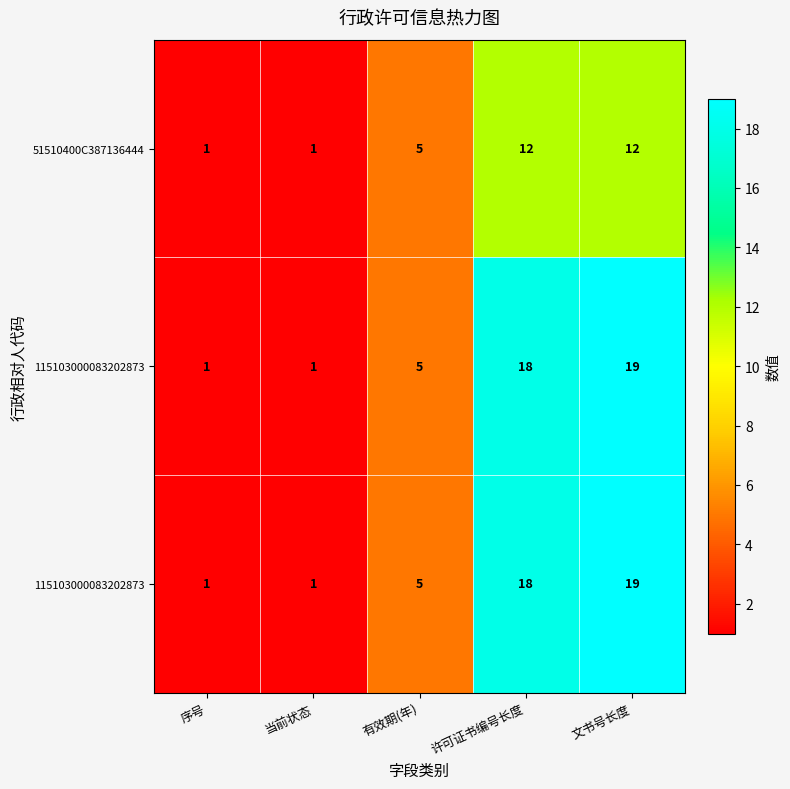

Count the number of data series in this chart.

3